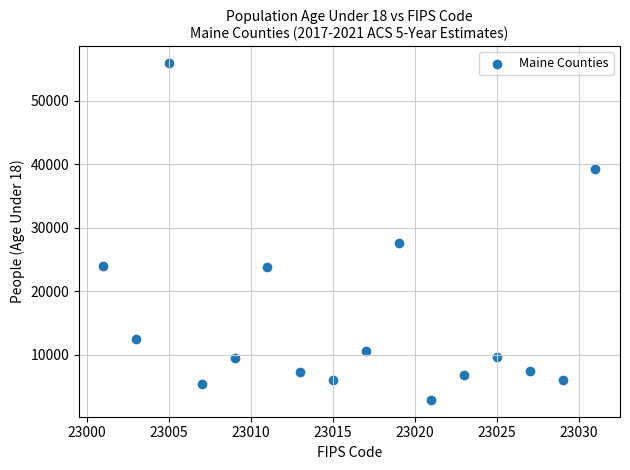

What Y value in the scatter plot is closest to 29428?

27685